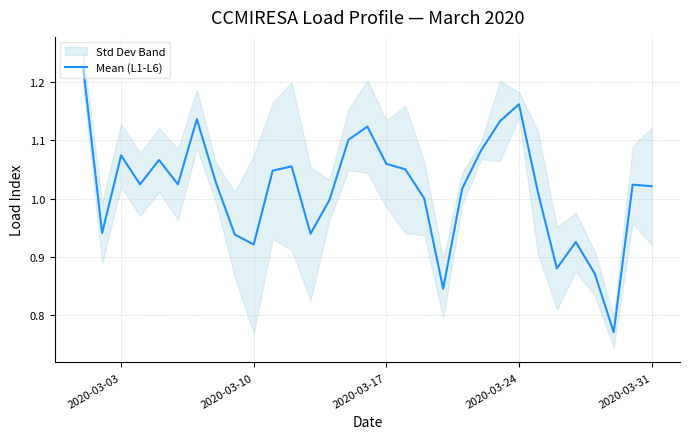

How many lines are shown in the chart?

1